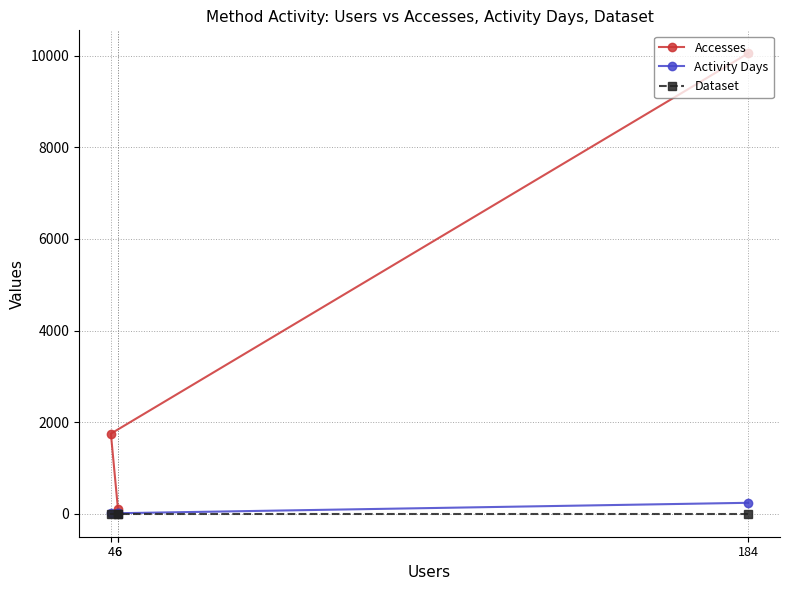

What is the sum of the Dataset values at 184 and 6?

2